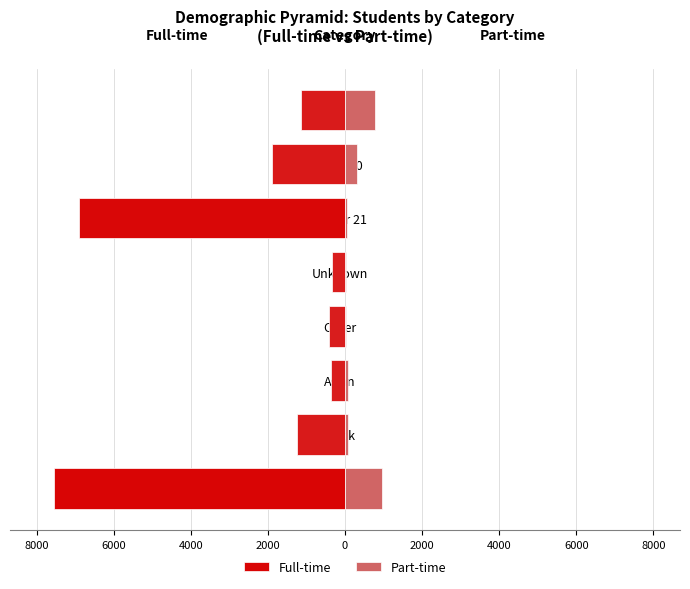

Which series has the largest total across all categories?

Full-time